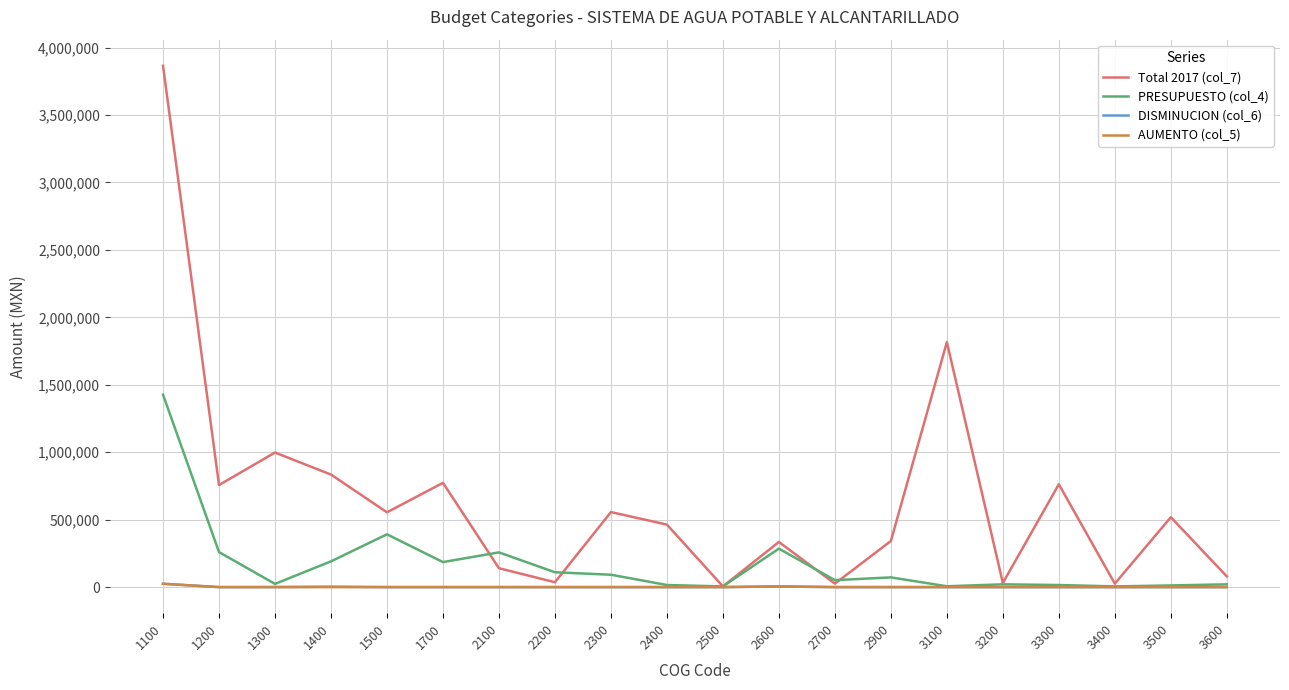

Which series has the largest total across all categories?

Total 2017 (col_7)